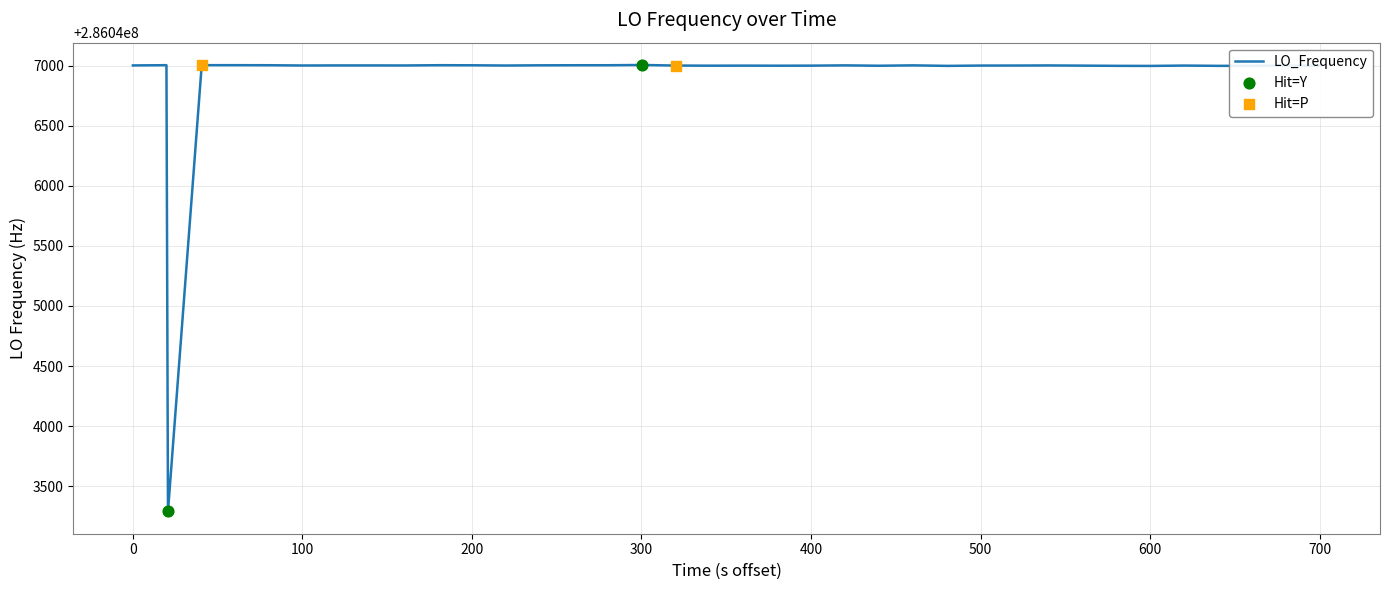

What is the greatest value displayed?

286047004.3